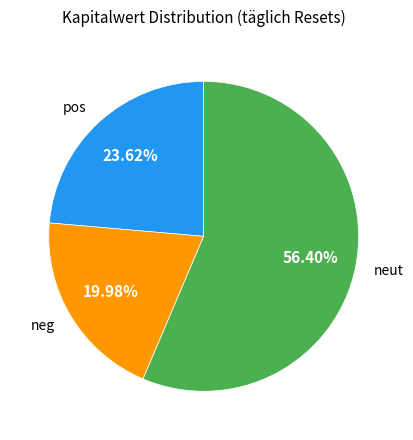

What is the largest slice in the pie chart?

neut